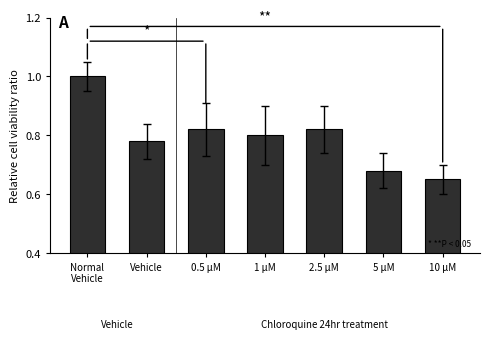

True or false: the data shows 0.8 at Vehicle.

True